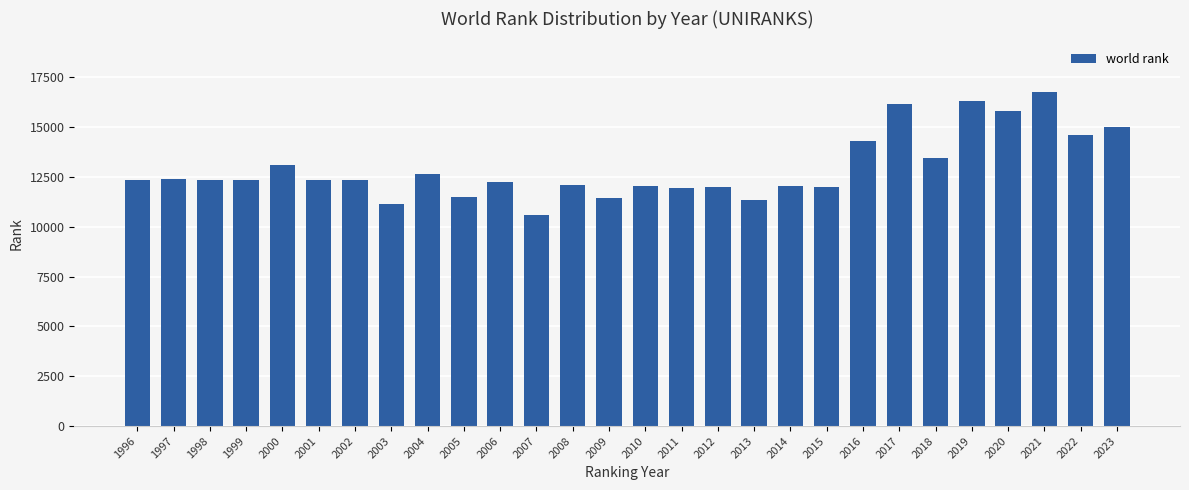

Read the value at 2023.

15007